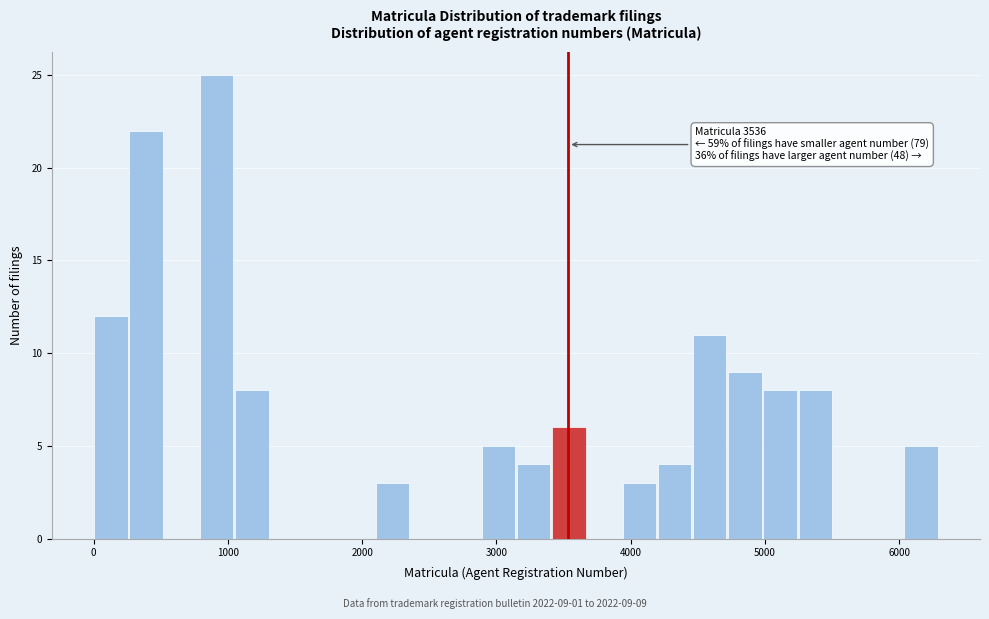

Read against the x-axis, roughly where is the centre of the tallest bar?

900